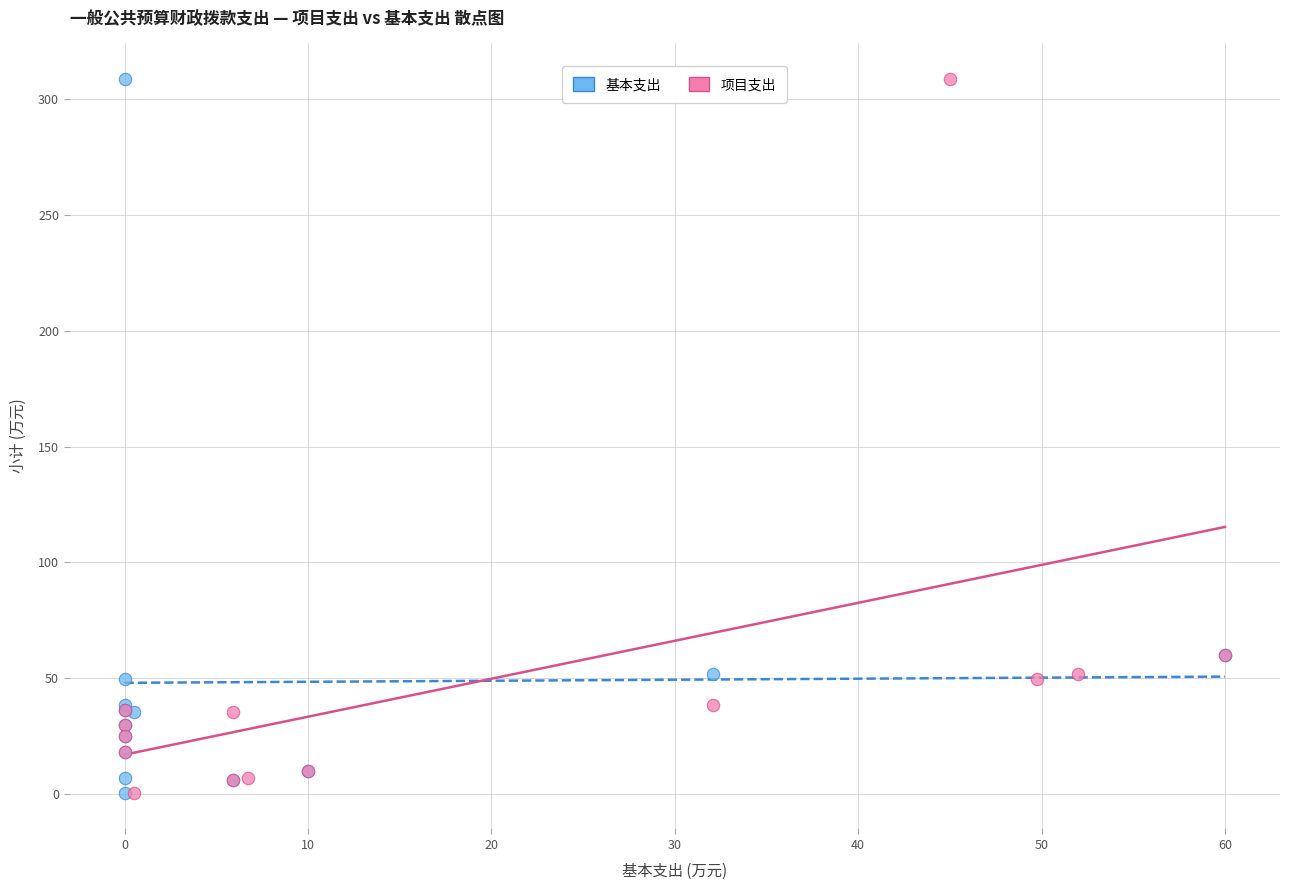

What are all the series names shown in the legend?

基本支出, 项目支出